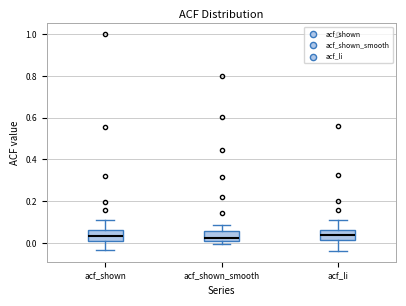

Reading left to right, transcribe this box plot: for each box, give where its median line is, the range the box spans, and where its two whiskers end, as read against the y-axis. The values are not printed on the chart, so give them approximately, as read against the axis.

acf_shown: median 0.04, box 0.02 to 0.06, whiskers -0.04 to 0.12
acf_shown_smooth: median 0.02, box 0.00 to 0.06, whiskers 0.00 (just below the box's lower edge) to 0.08
acf_li: median 0.04, box 0.02 to 0.06, whiskers -0.04 to 0.10